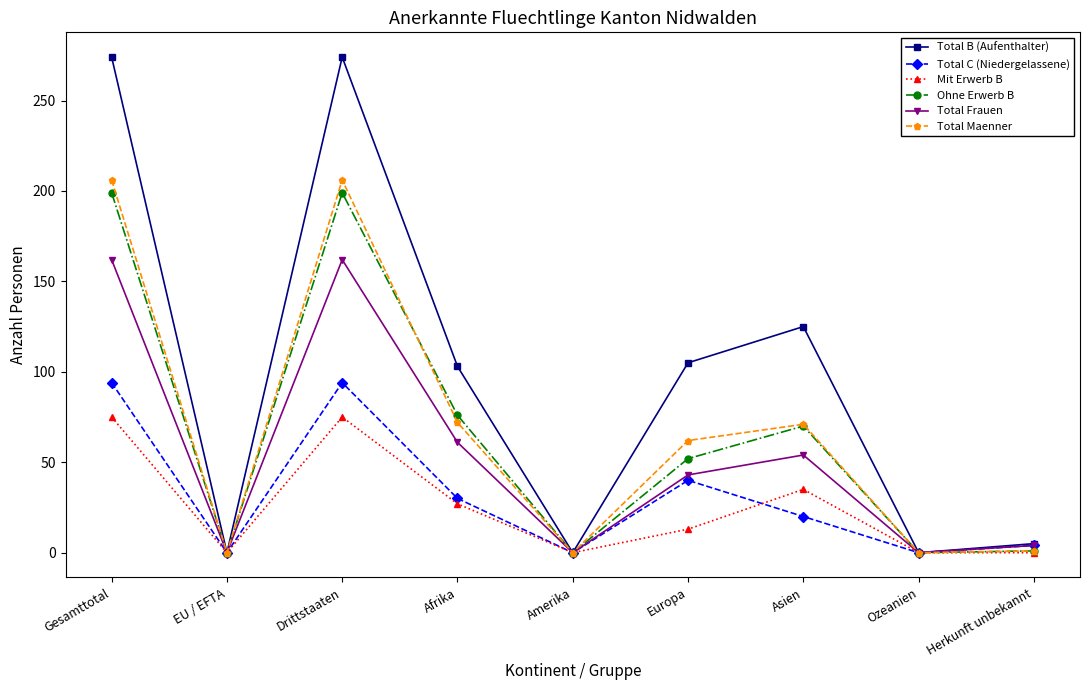

How many lines are shown in the chart?

6